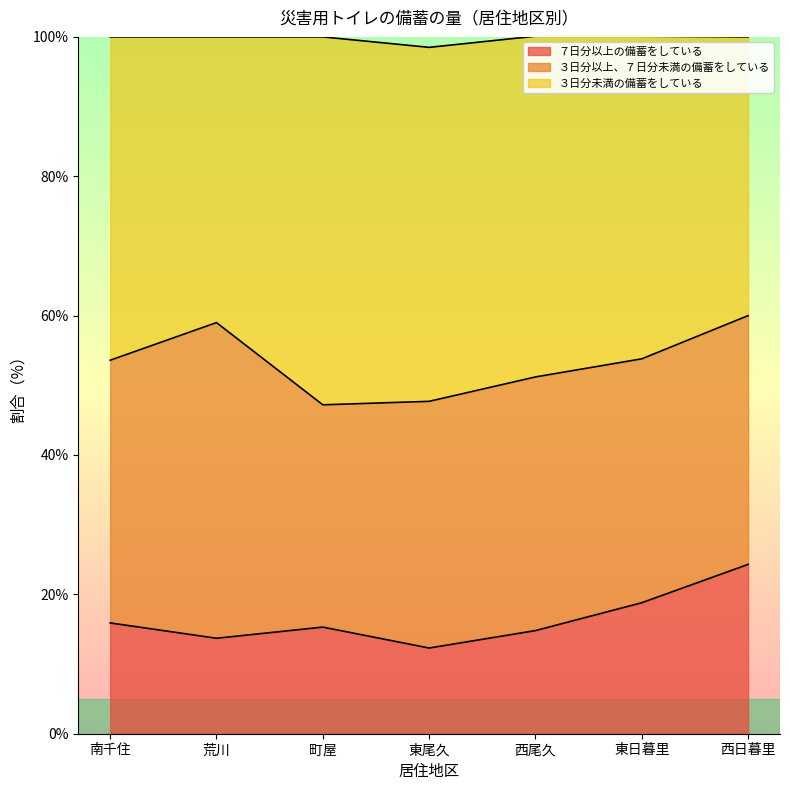

What is the total value across all series at 西日暮里?

100.0